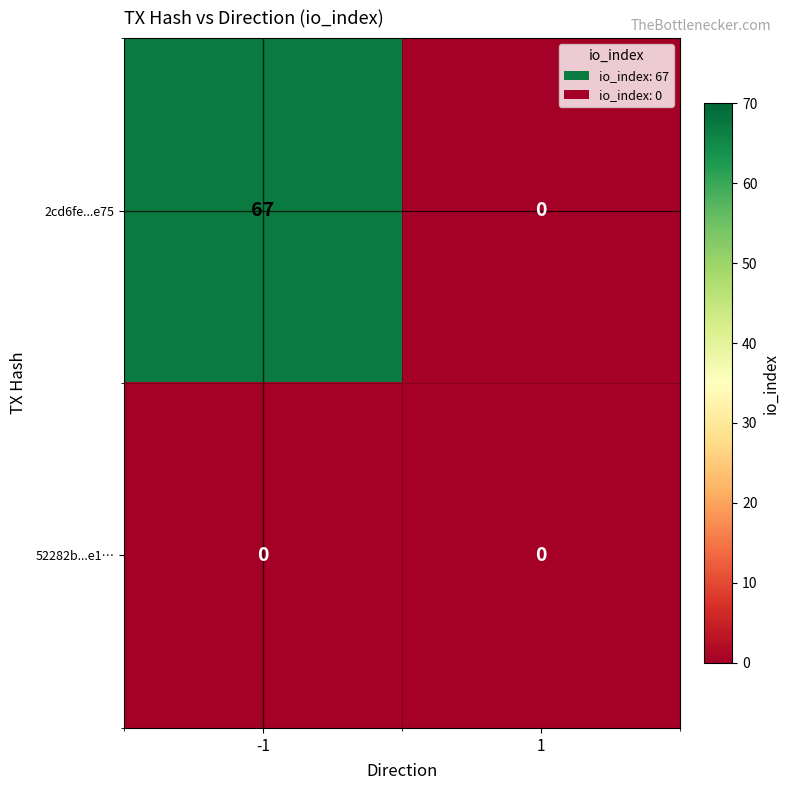

At which category is the sum across all series the highest?

-1